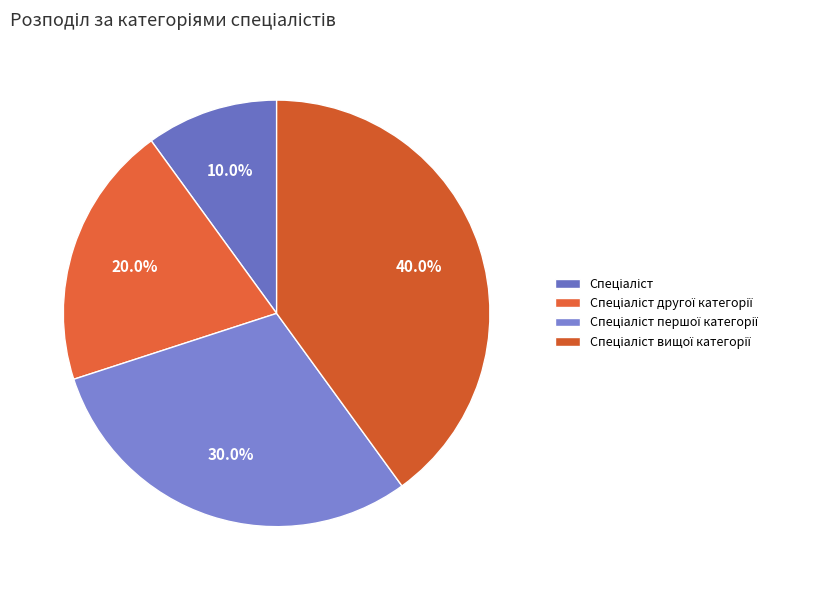

True or false: Спеціаліст першої категорії accounts for 24% of the total.

False